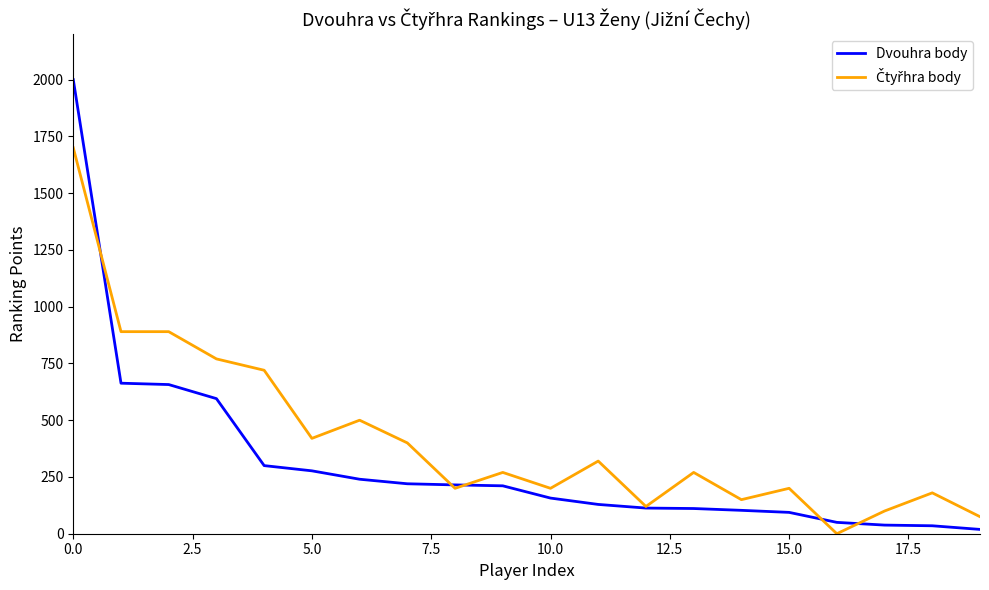

What is the greatest value displayed?

2000